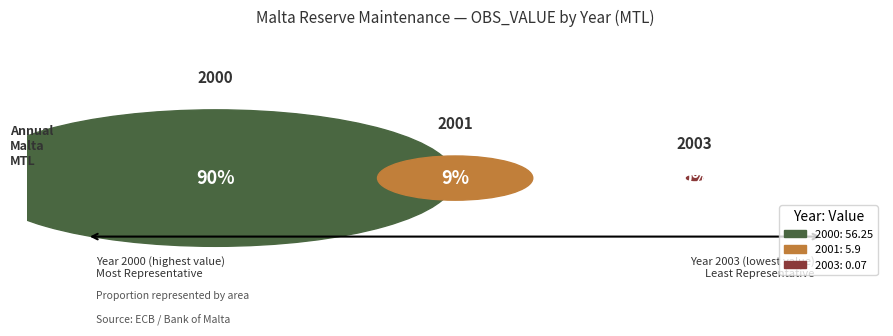

Do 2003 and 2001 together represent more than half of the pie?

No